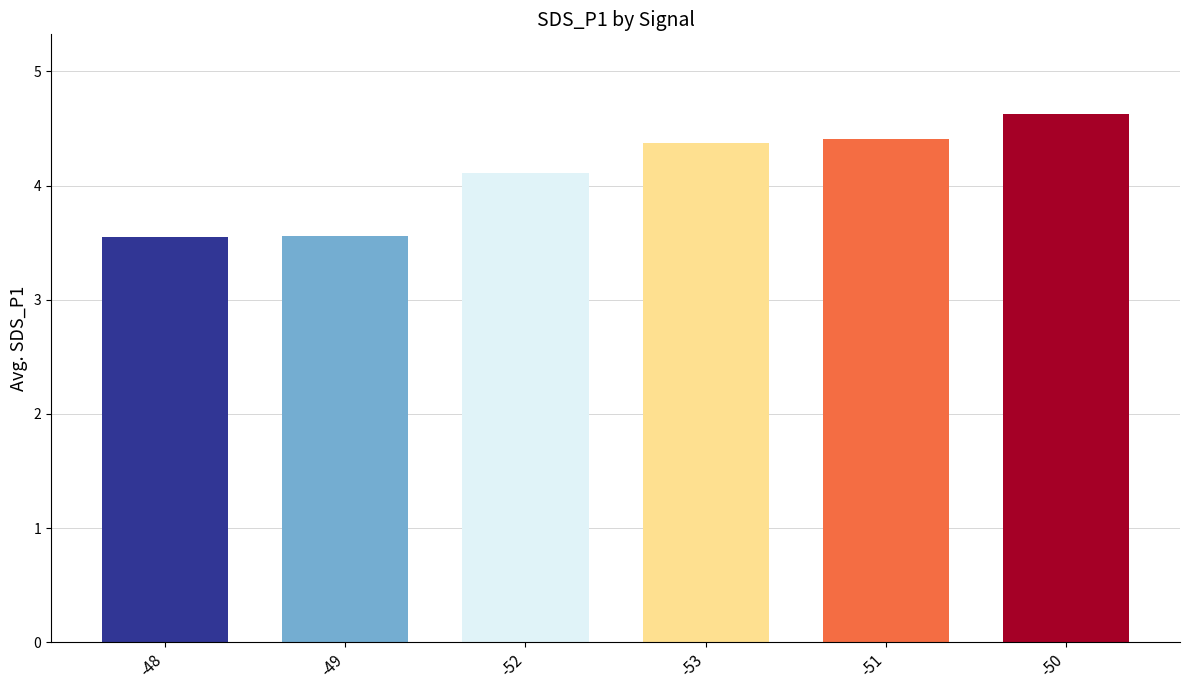

The chart shows a value of 3.6 at -49. True or false?

True